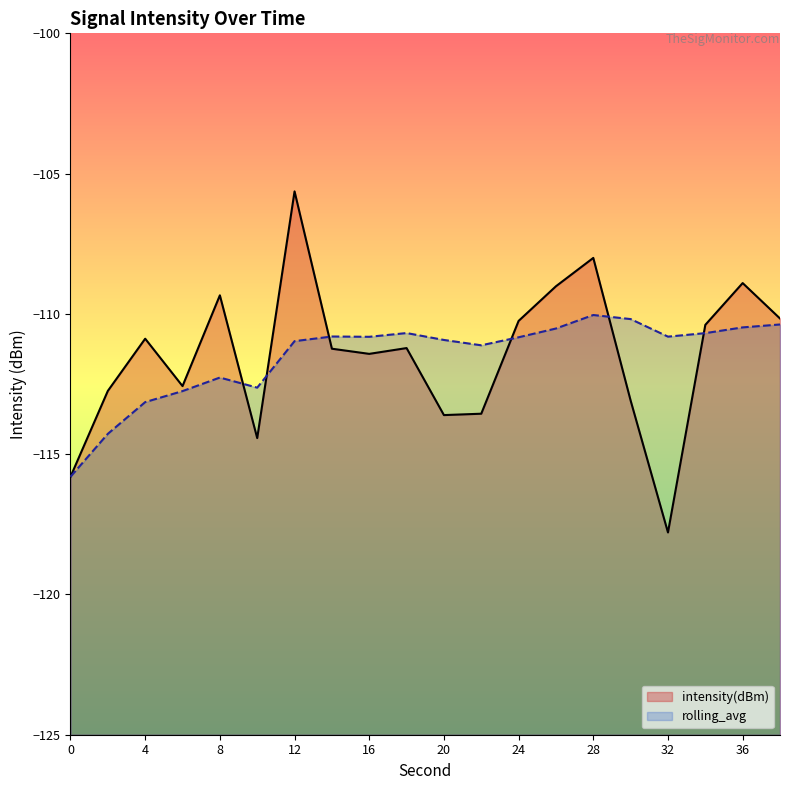

How many categories are shown in the chart?

20